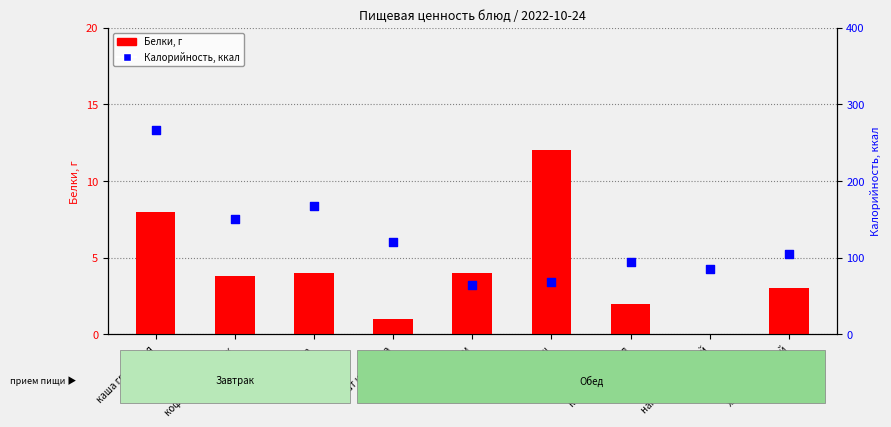

What are all the series names shown in the legend?

Белки (г), Калорийность, ккал